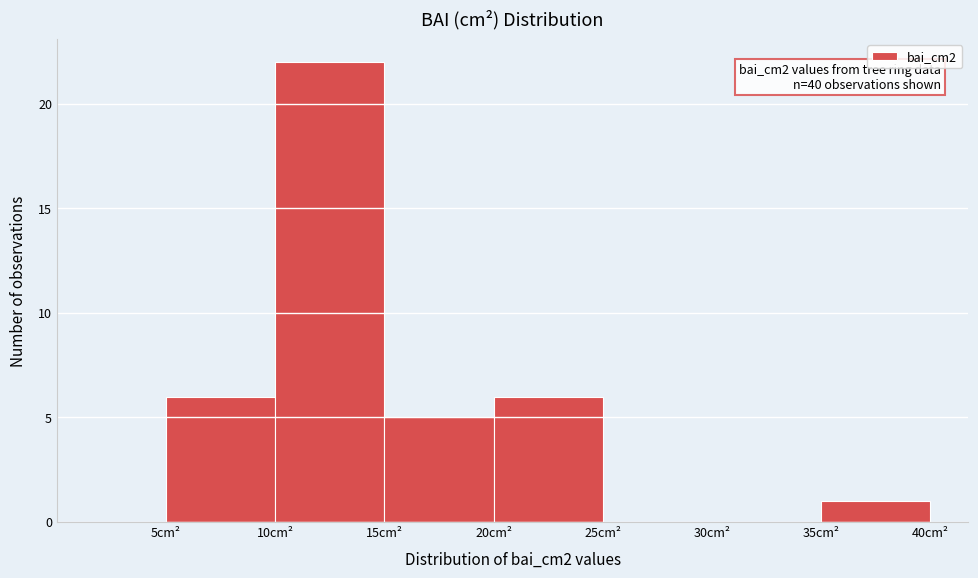

Over which range of the x-axis is the bar tallest?

10 to 15